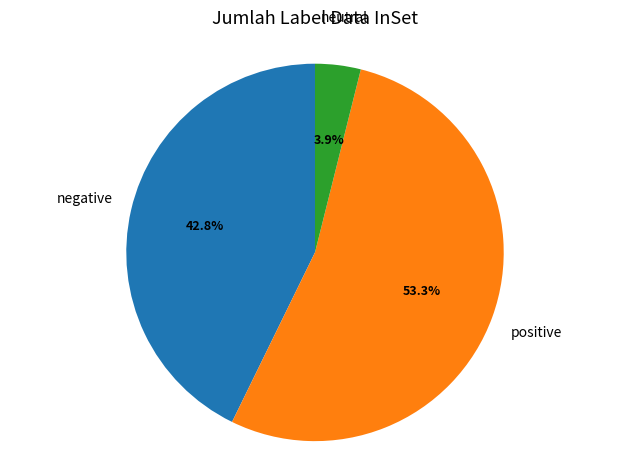

Which has a higher value, negative or positive?

positive